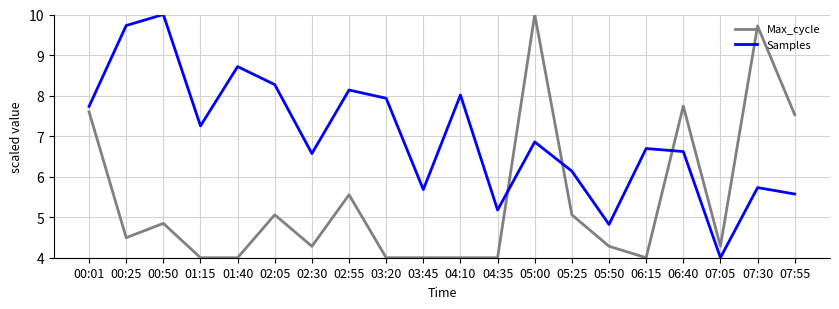

What is the difference between the Samples values at 02:30 and 01:40?

2.1